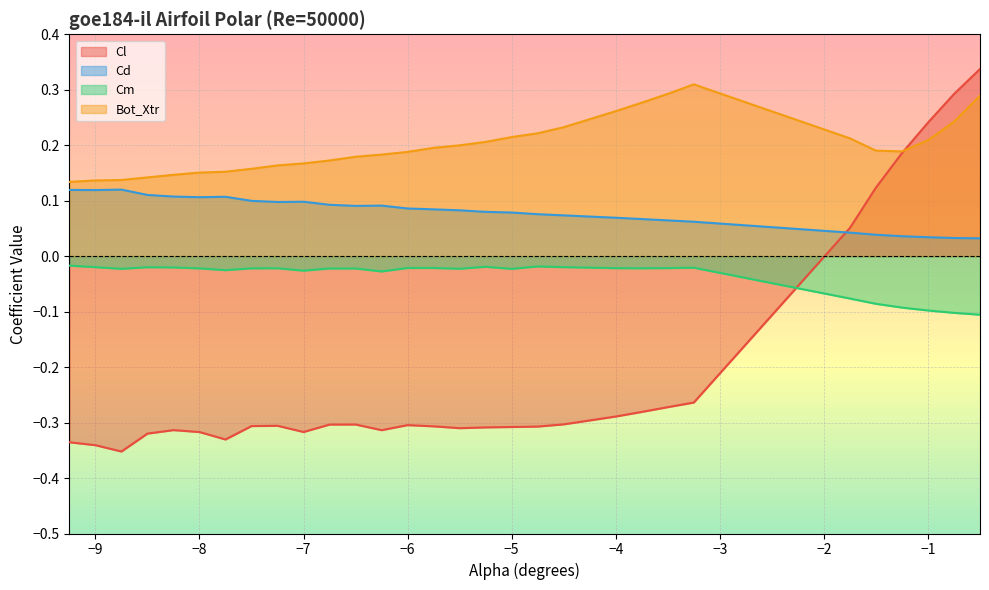

Read the Bot_Xtr value at -6.5.

0.2